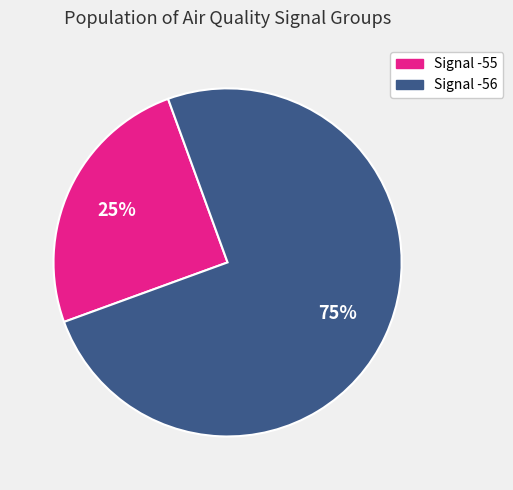

Does any single category account for the majority?

Yes